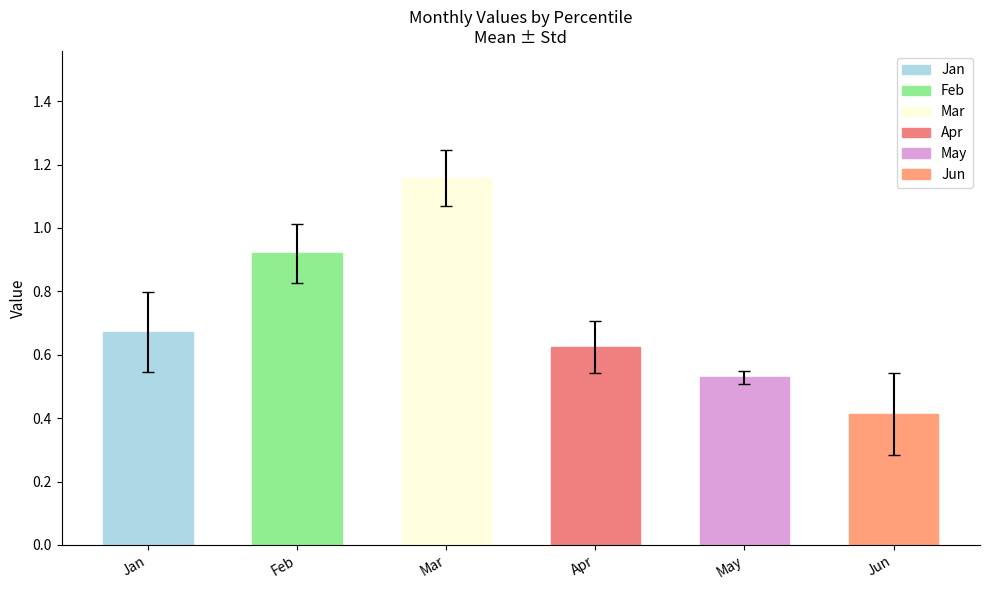

Rank the series at pct85 from highest to lowest value.

Mar, Feb, Jan, Apr, May, Jun